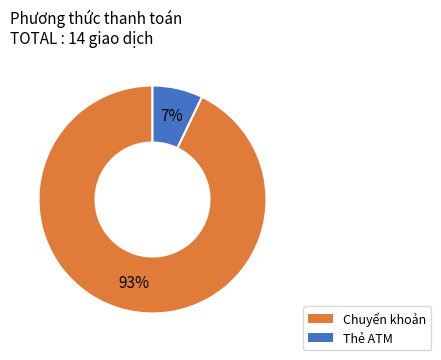

The Chuyển khoản slice represents 87% of the pie. True or false?

False